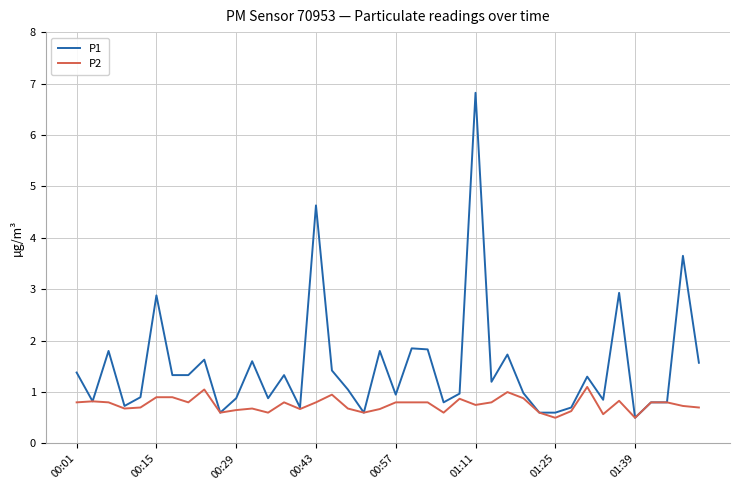

What is the smallest value displayed?

0.5